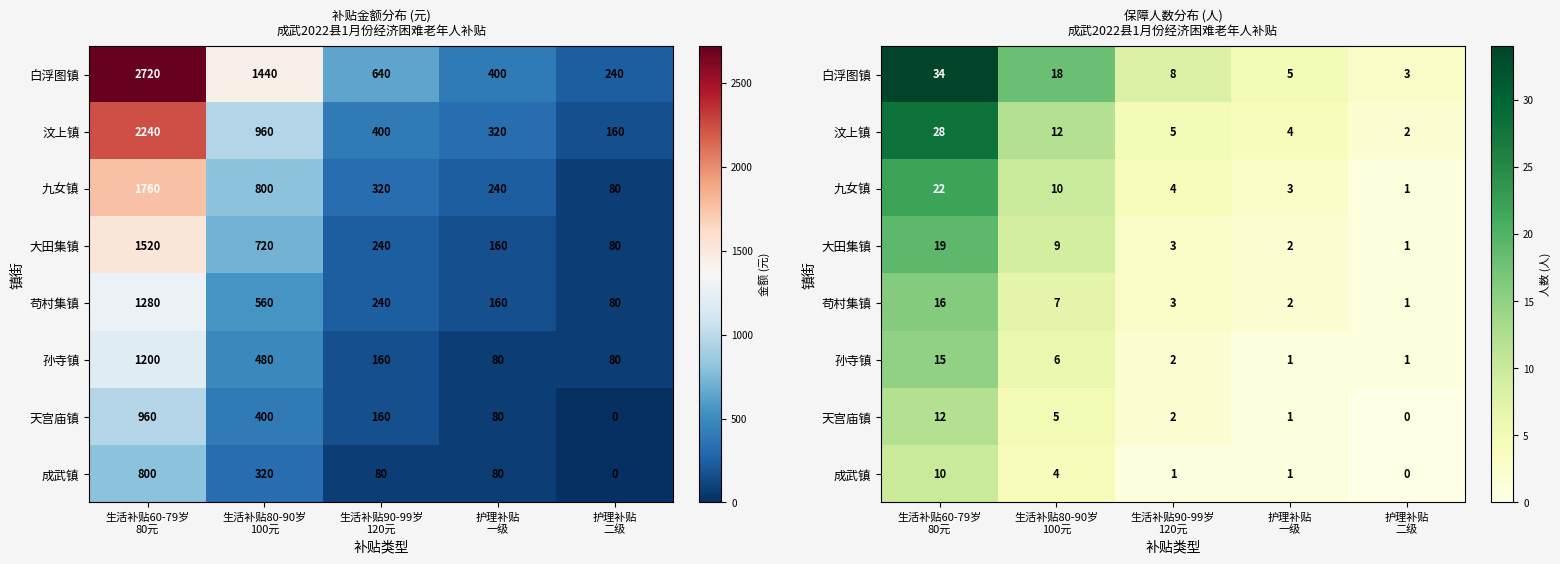

At 生活补贴90-99岁 120元, list the series in order from largest to smallest.

白浮图镇, 汶上镇, 九女镇, 大田集镇, 苟村集镇, 孙寺镇, 天宫庙镇, 成武镇